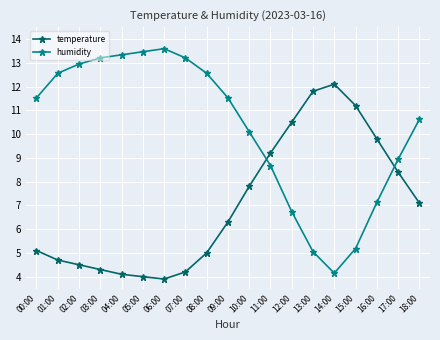

At which label does temperature reach its minimum?

06:00